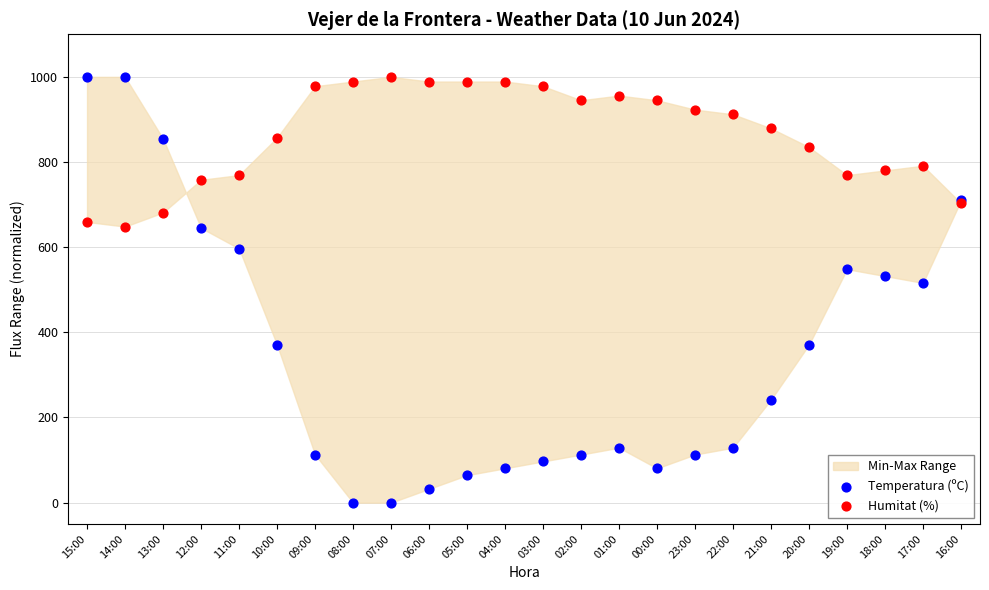

Which series has the widest spread of Y values?

Temperatura (ºC)